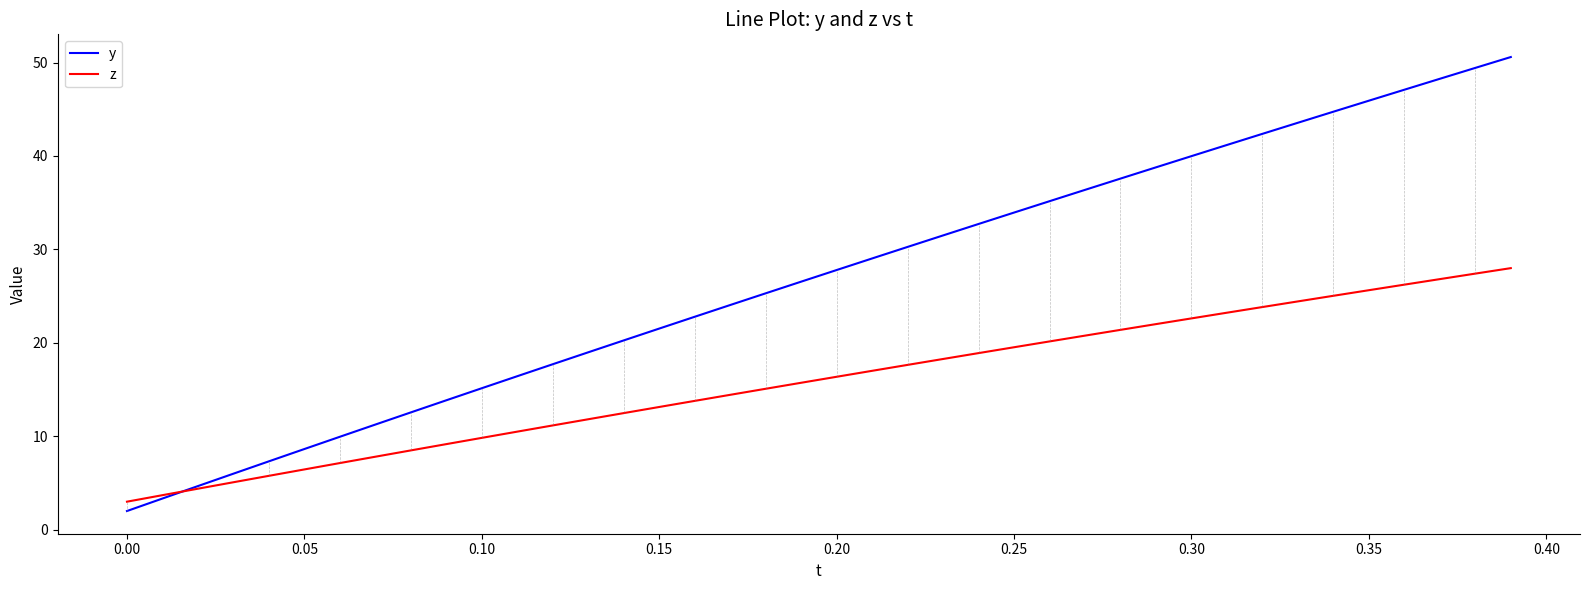

Rank the series by their average value, from lowest to highest.

z, y